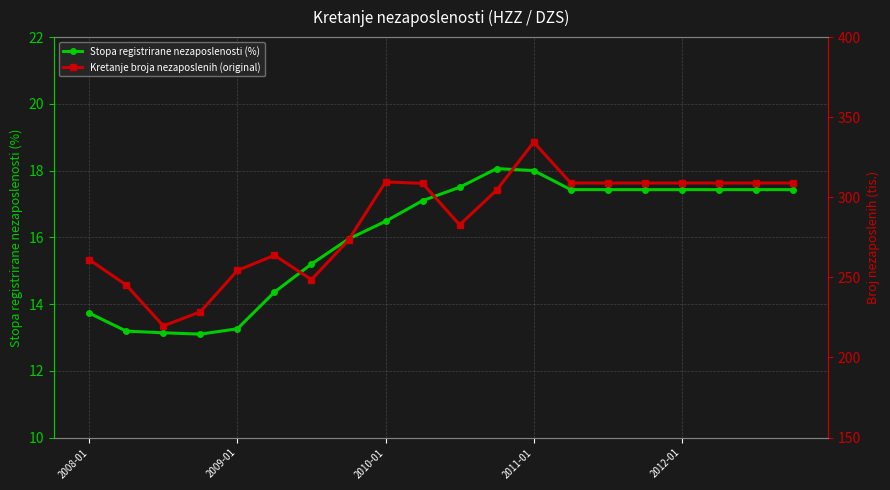

Which series has the largest range (max minus min)?

Kretanje broja nezaposlenih (original)